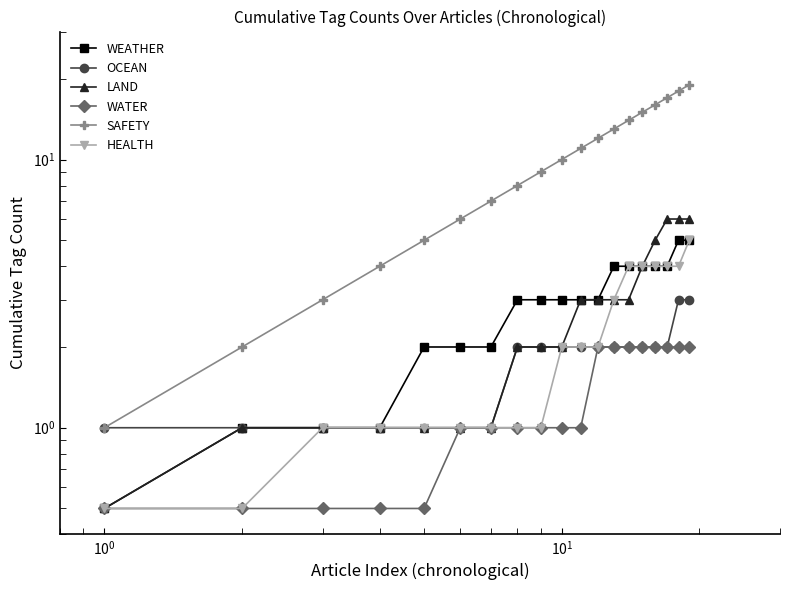

True or false: WEATHER and HEALTH cross at least once.

False